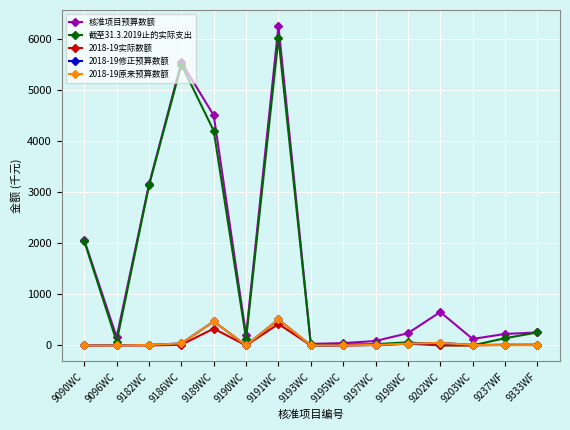

The 2018-19修正预算数额 series shows 12.0 at 9237WF. True or false?

True